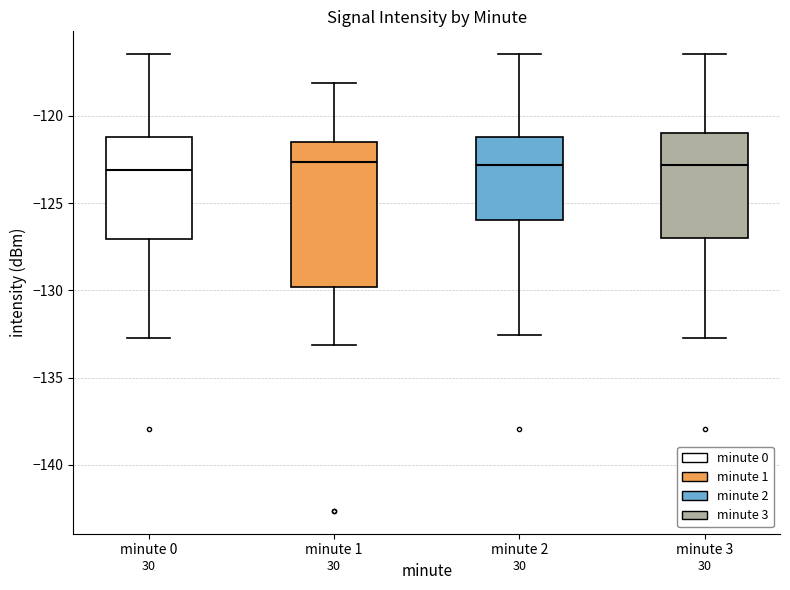

Reading left to right, transcribe this box plot: for each box, give where its median line is, the range the box spans, and where its two whiskers end, as read against the y-axis. The values are not printed on the chart, so give them approximately, as read against the axis.

minute 0: median -123.0, box -127.0 to -121.0, whiskers -132.5 to -116.5
minute 1: median -122.5, box -130.0 to -121.5, whiskers -133.0 to -118.0
minute 2: median -123.0, box -126.0 to -121.0, whiskers -132.5 to -116.5
minute 3: median -123.0, box -127.0 to -121.0, whiskers -132.5 to -116.5